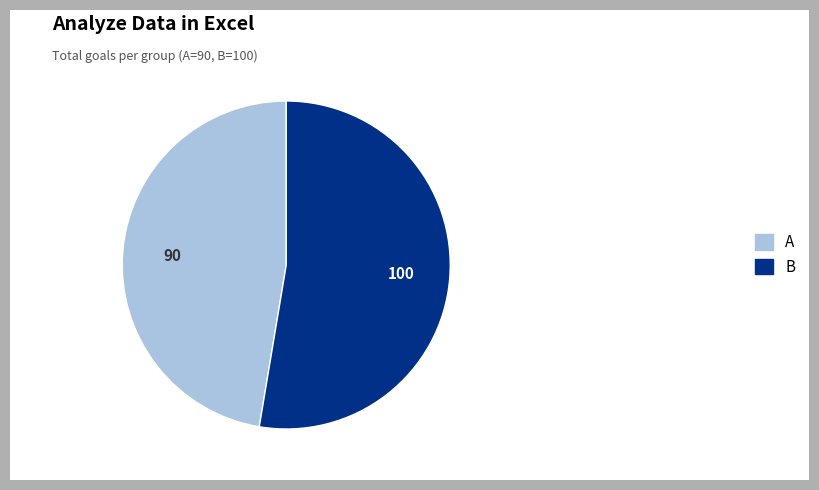

Is it true that A is 58% of the pie?

False